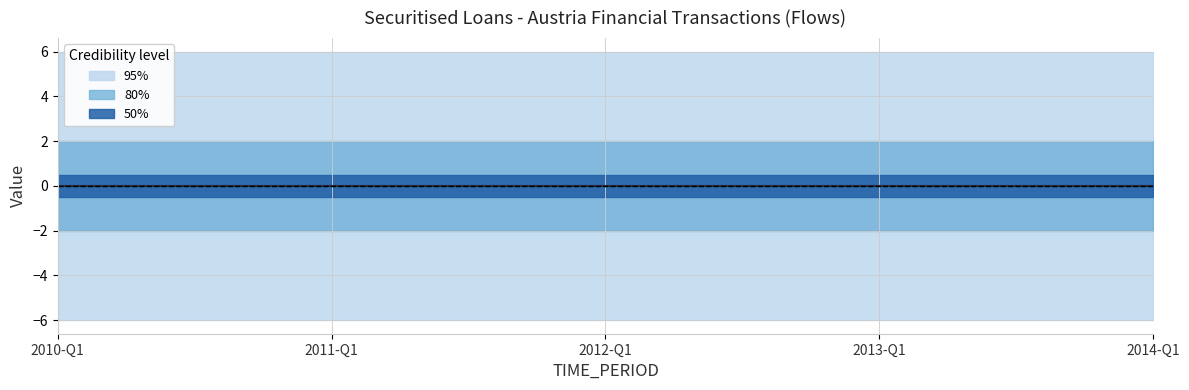

True or false: DECIMALS and BS_COUNT_SECTOR intersect in this chart.

False